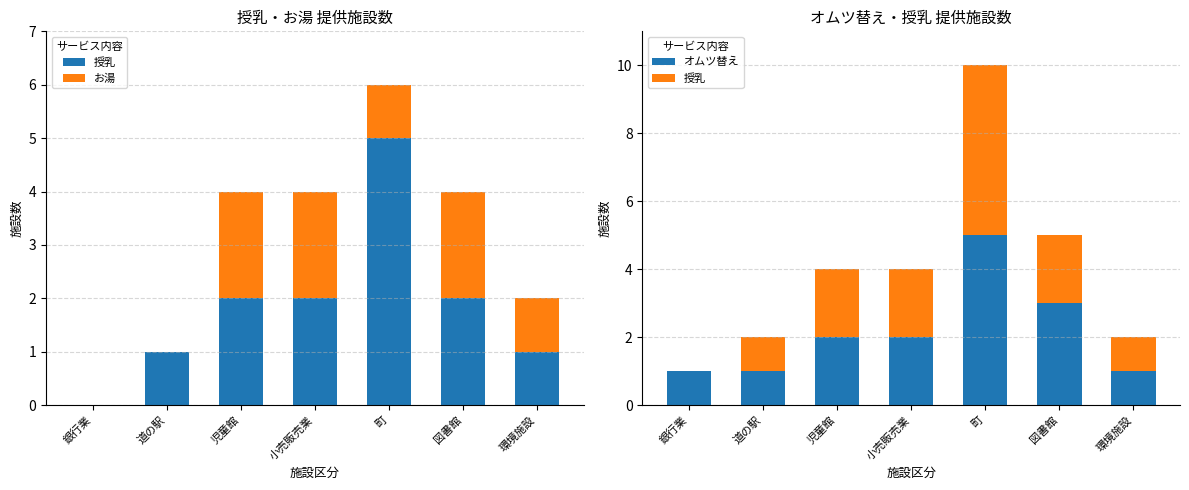

Which series has the largest range (max minus min)?

授乳